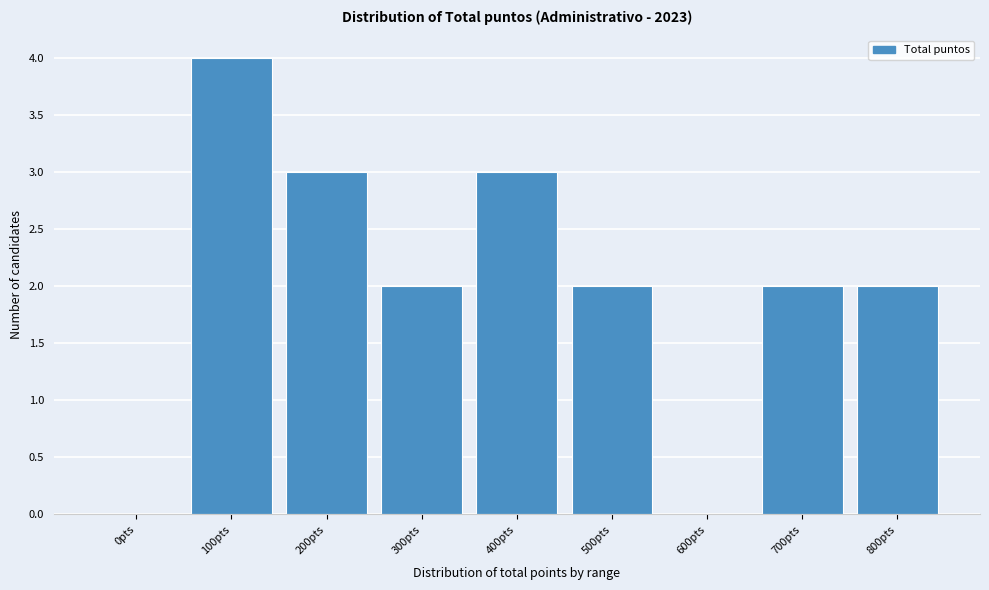

Reading left to right, what are all the values shown in this chart?

0pts=0	100pts=4	200pts=3	300pts=2	400pts=3	500pts=2	600pts=0	700pts=2	800pts=2